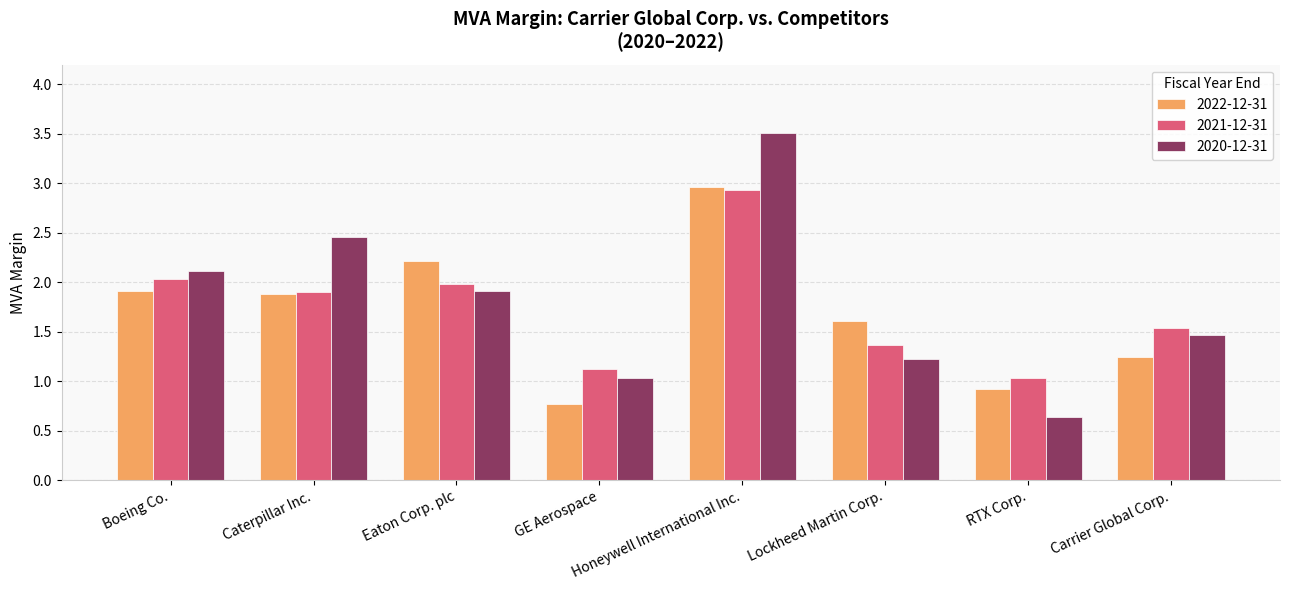

The value of 2022-12-31 at Honeywell International Inc. is 3.0. True or false?

True